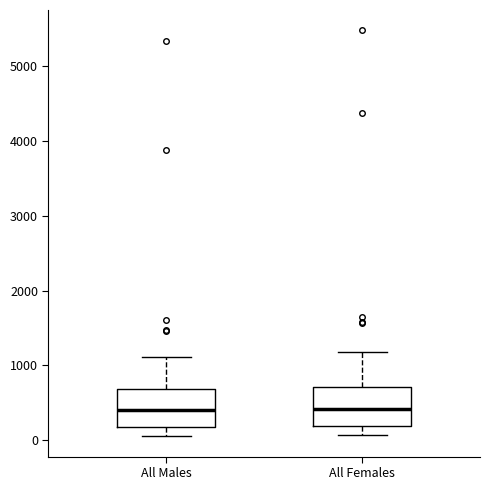

Reading left to right, read every box against the y-axis: the position of its median line, the range the box covers, and the ends of its whiskers. The values are not printed on the chart, so give them approximately, as read against the axis.

All Males: median 400, box 200 to 700, whiskers 100 to 1100
All Females: median 400, box 200 to 700, whiskers 100 to 1200